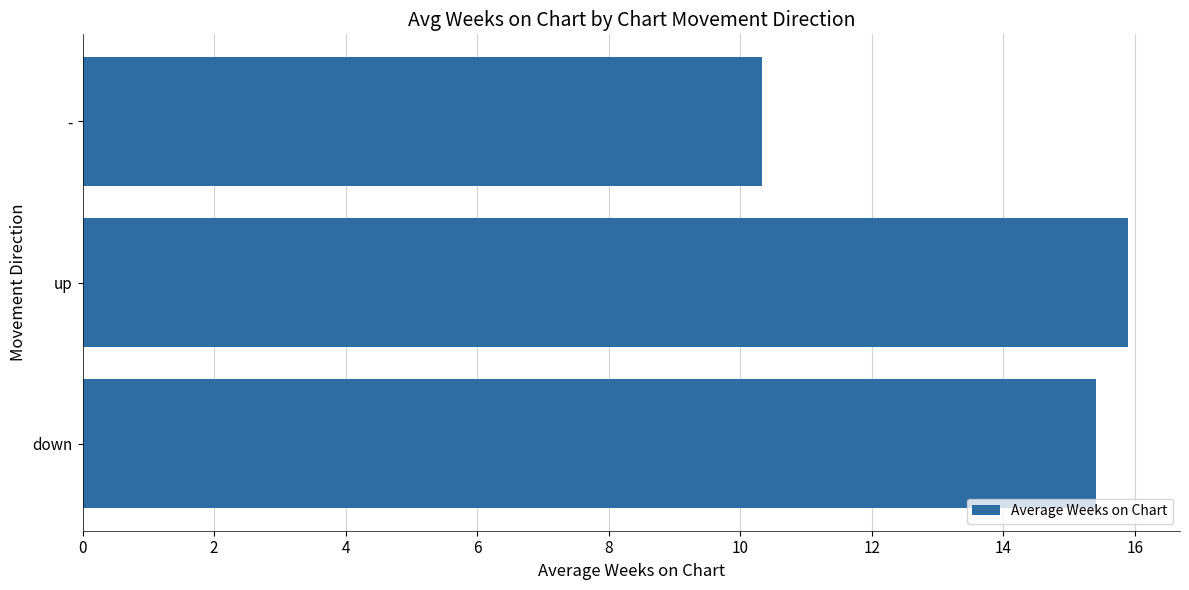

How many bars are there in total?

3